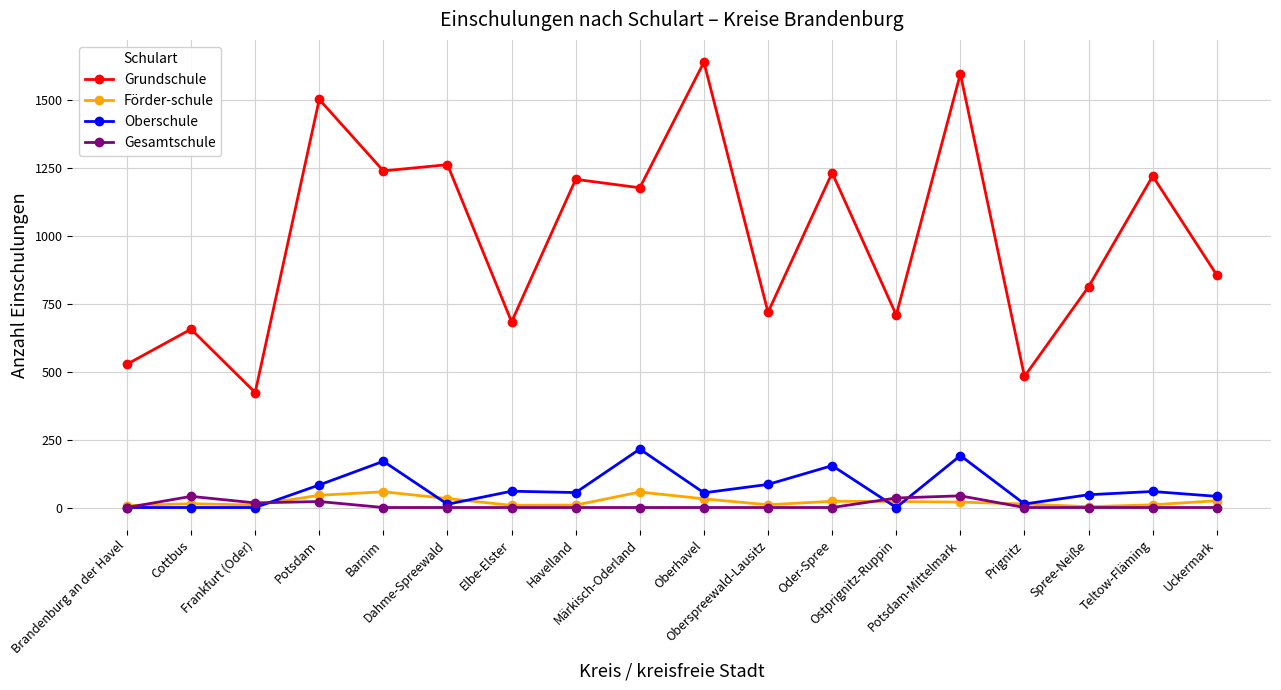

At how many categories does at least one series exceed 292?

18